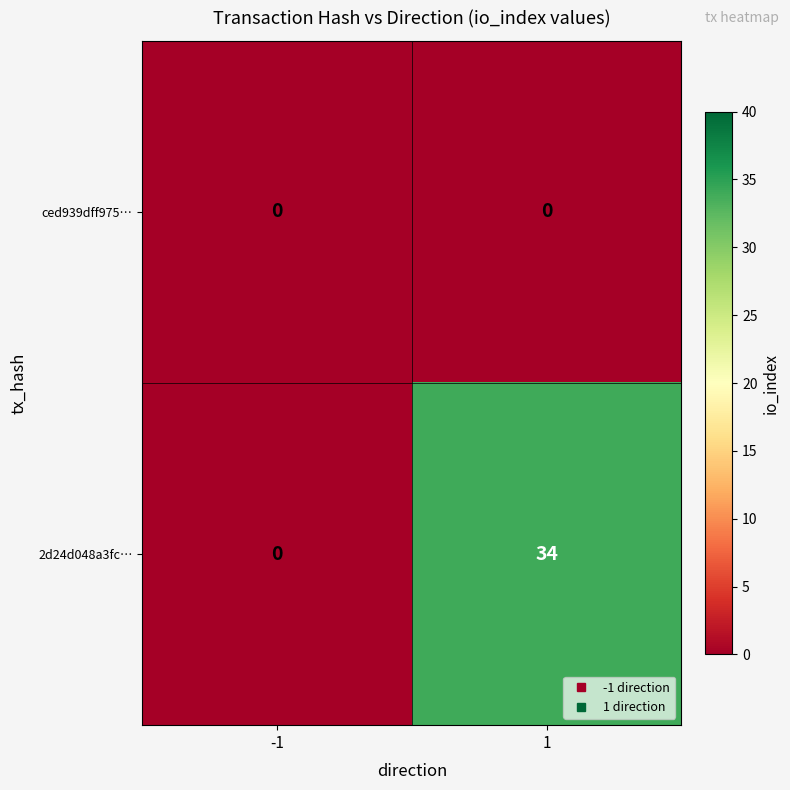

Rank the series by their average value, from highest to lowest.

2d24d048a3fc…, ced939dff975…